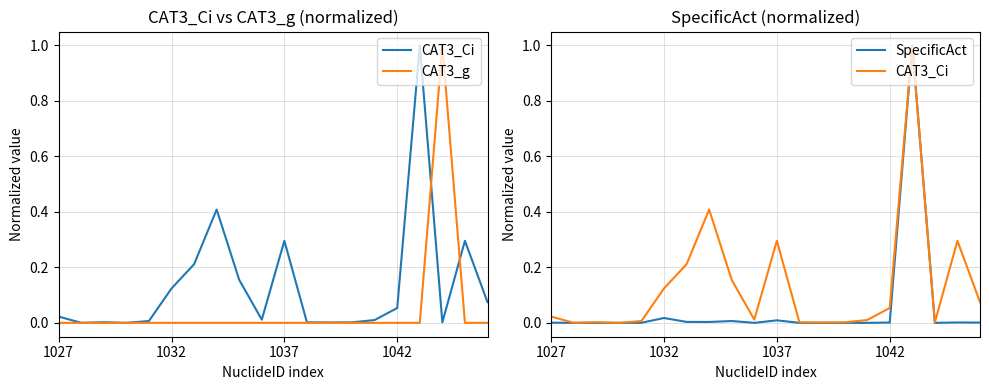

In CAT3_g, how many points are higher than both neighbors (excluding endpoints)?

5